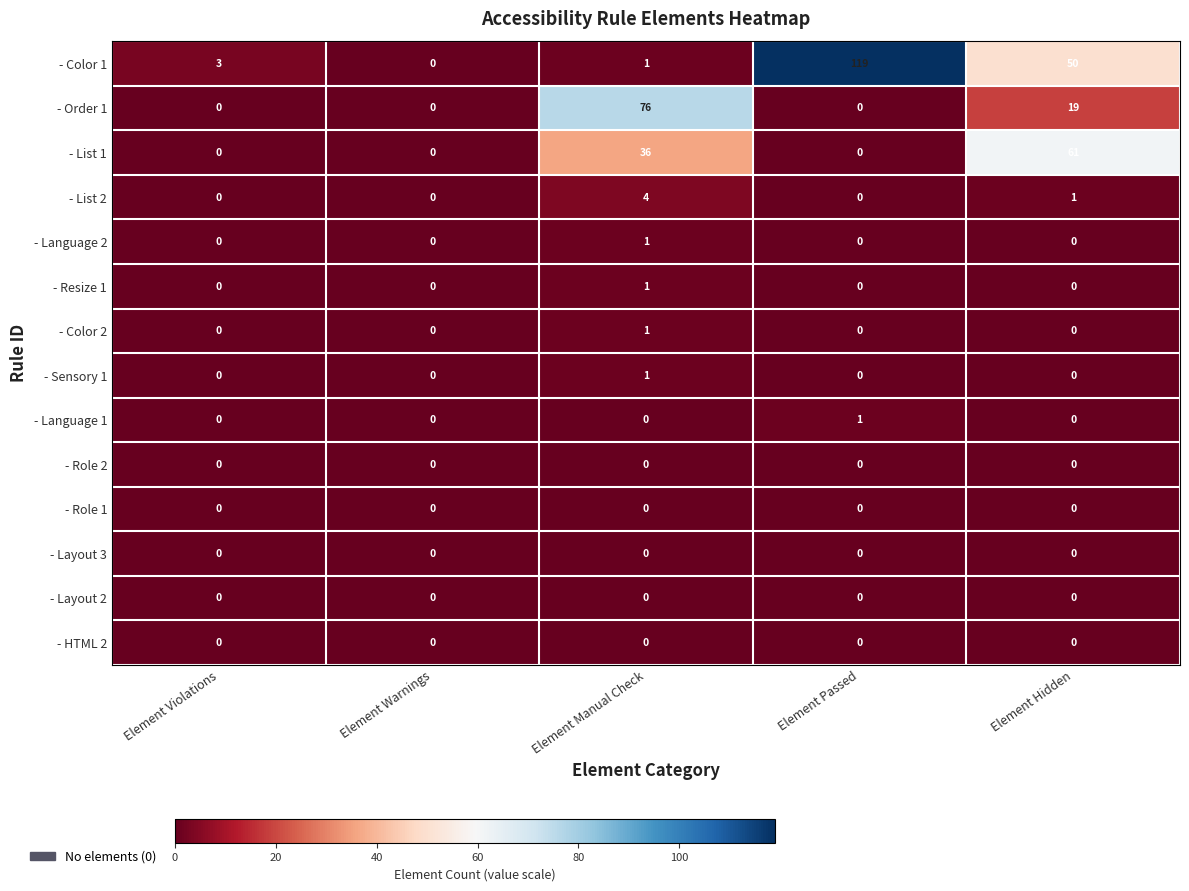

At which label is - List 2 closest to 2?

Element Hidden